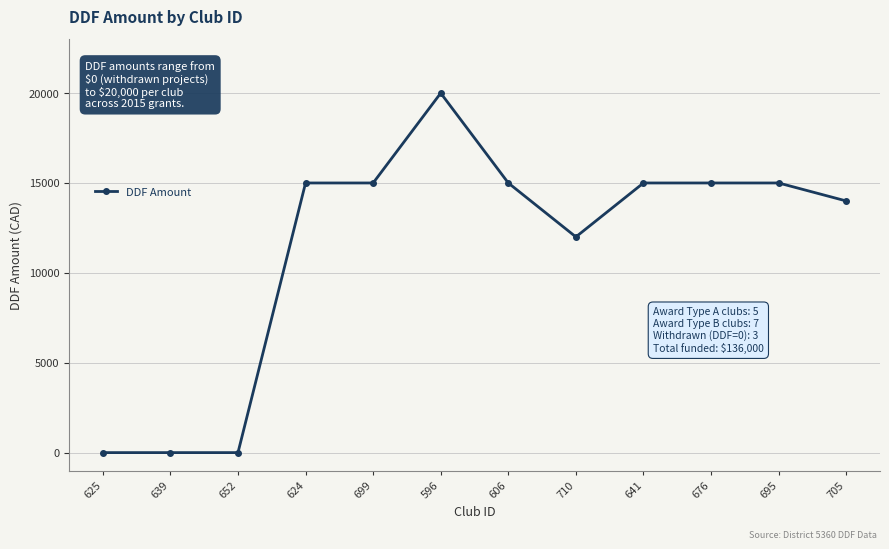

At which label is the value closest to 10000?

710